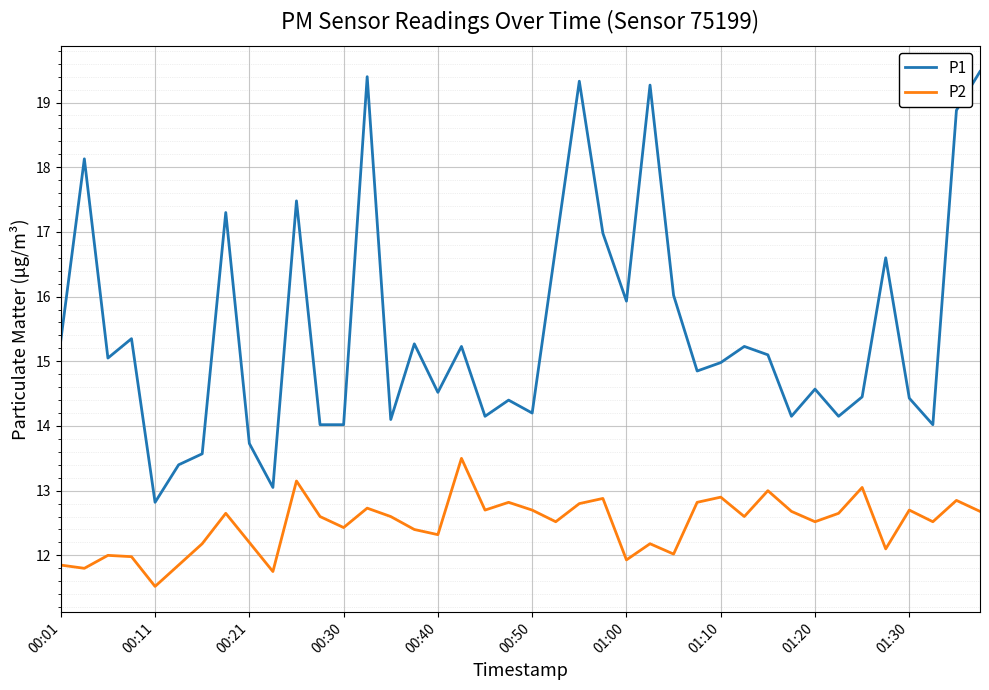

Which series has the widest spread of values?

P1